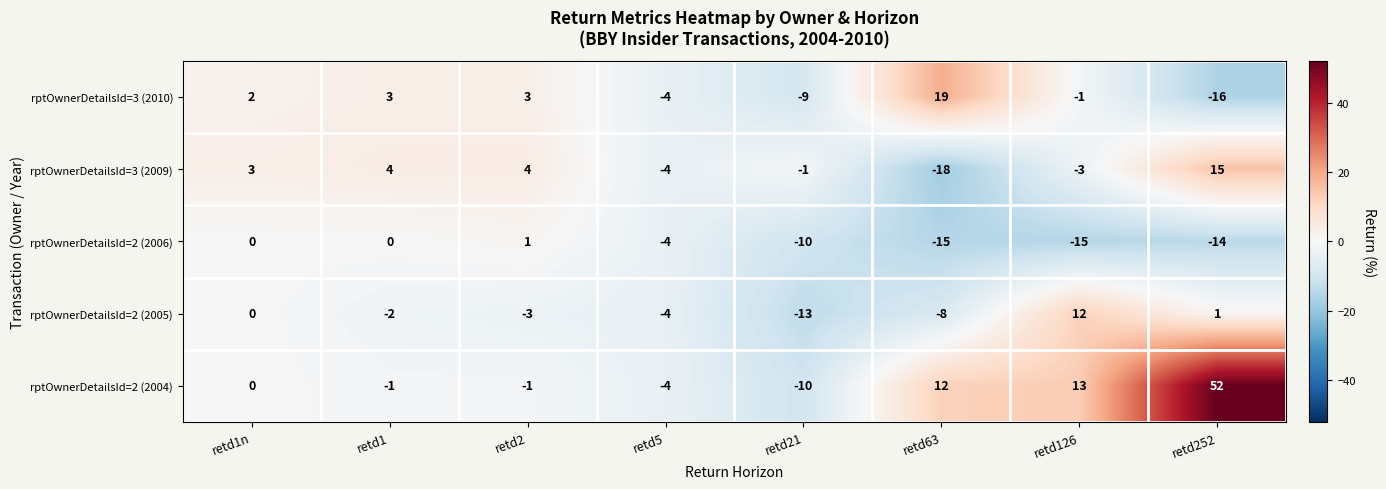

What value does the rptOwnerDetailsId=2 (2006) series have at retd21?

-10